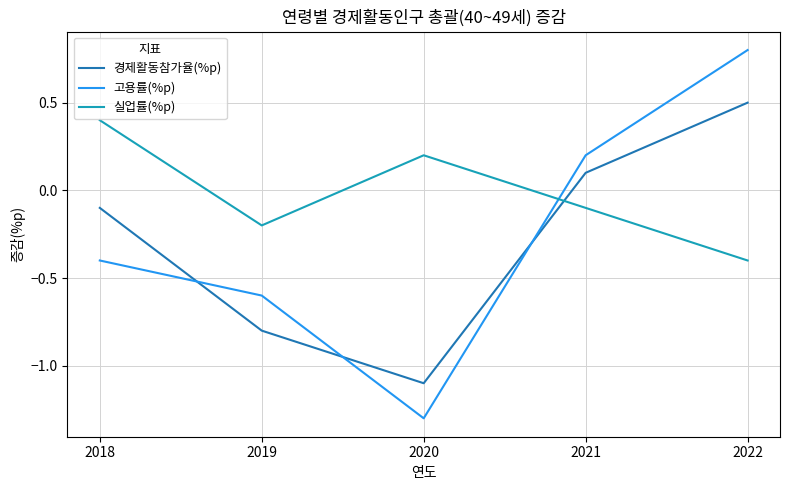

How many intersections are there between 경제활동참가율(%p) and 실업률(%p)?

1